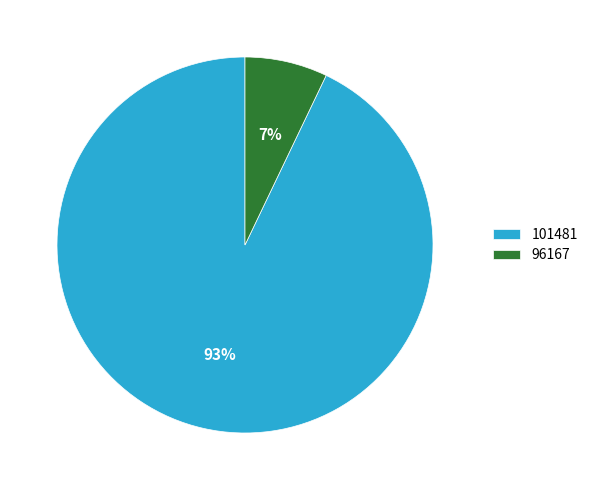

The 101481 slice represents 93% of the pie. True or false?

True